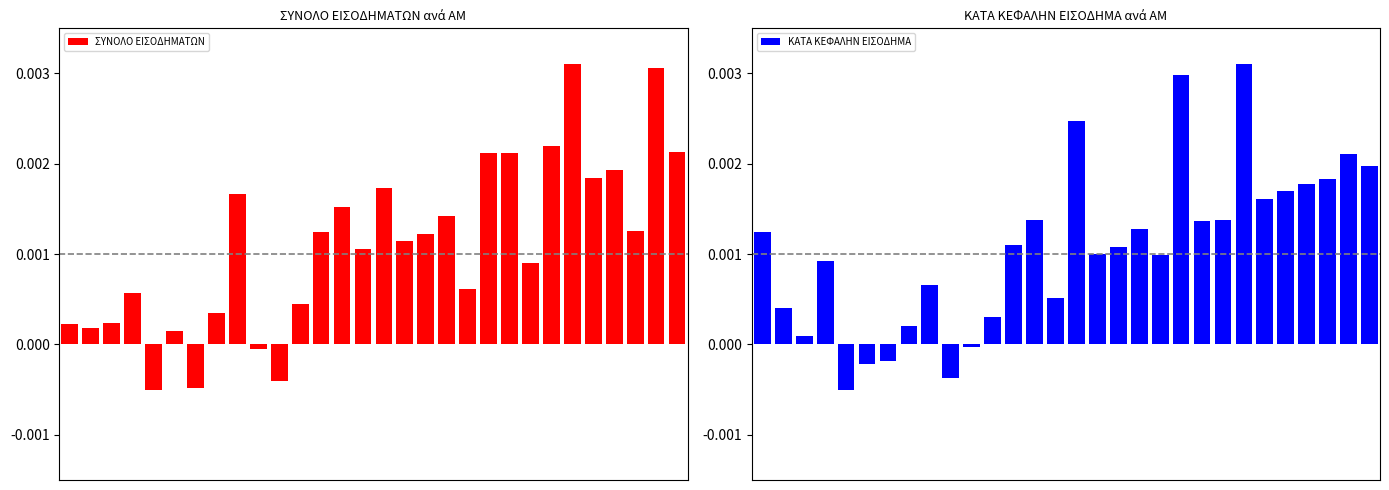

How many groups of bars are there?

30